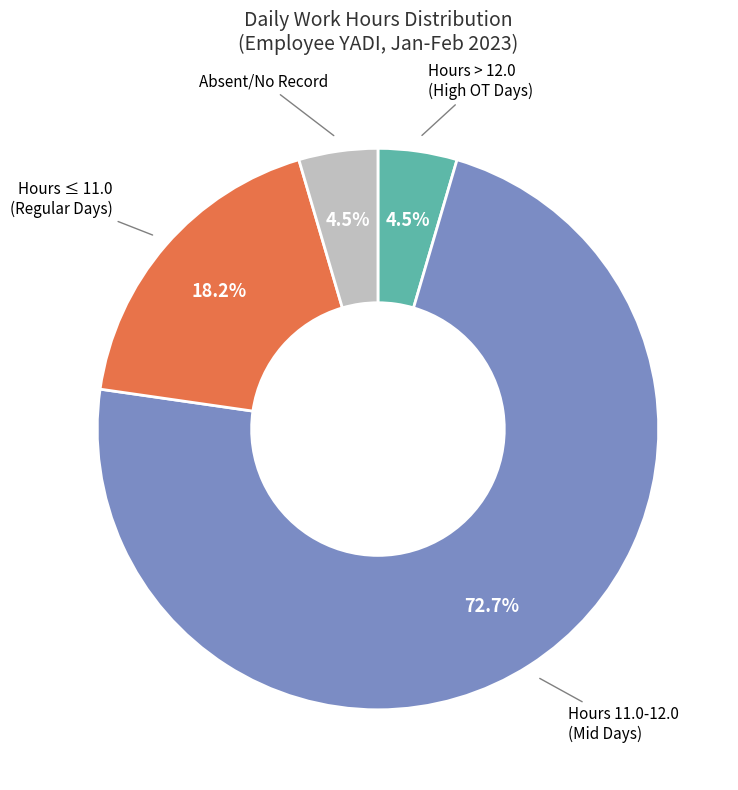

Is there a majority slice in this chart?

Yes